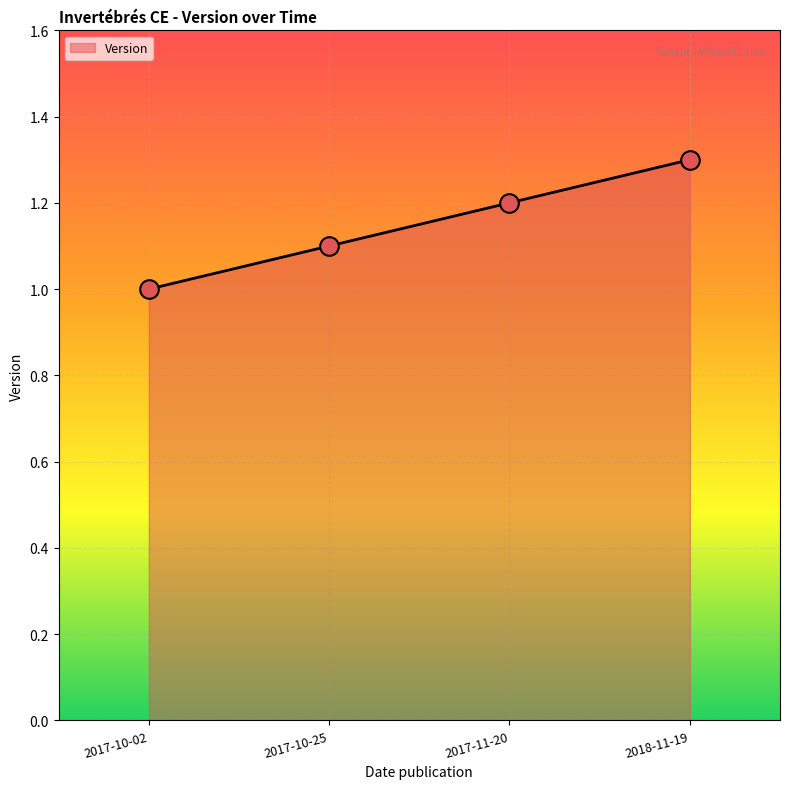

What is the change in value from 2017-10-02 to 2017-11-20?

+0.2